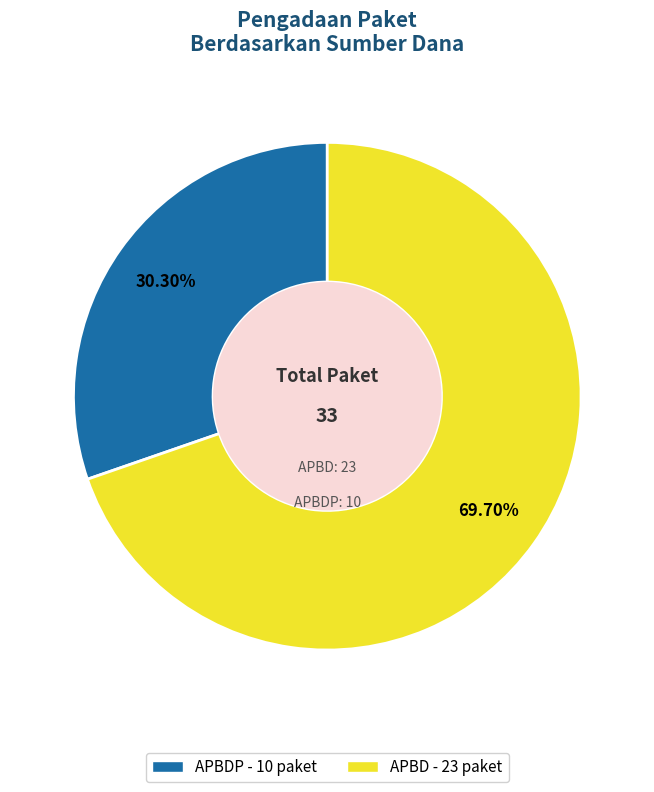

Count the number of slices in the pie.

2